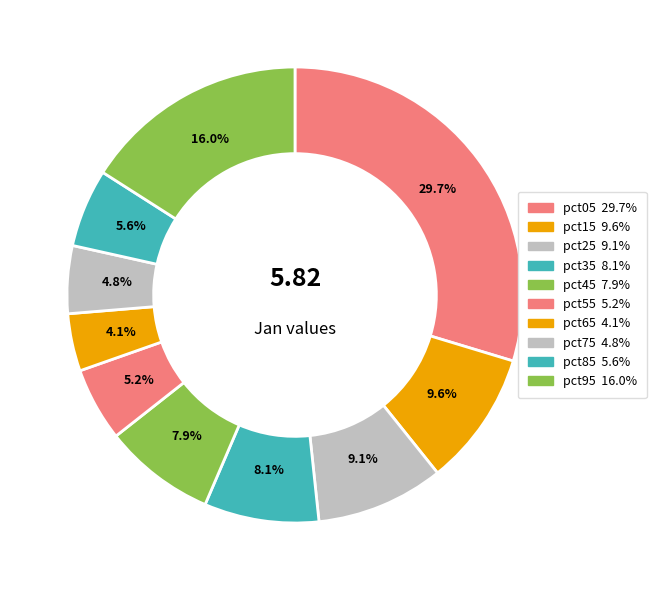

To the nearest percent, what is the average slice percentage?

10%